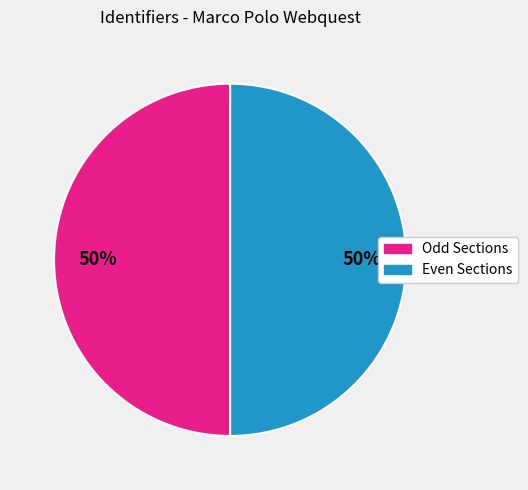

To the nearest percent, what is the average slice percentage?

50%